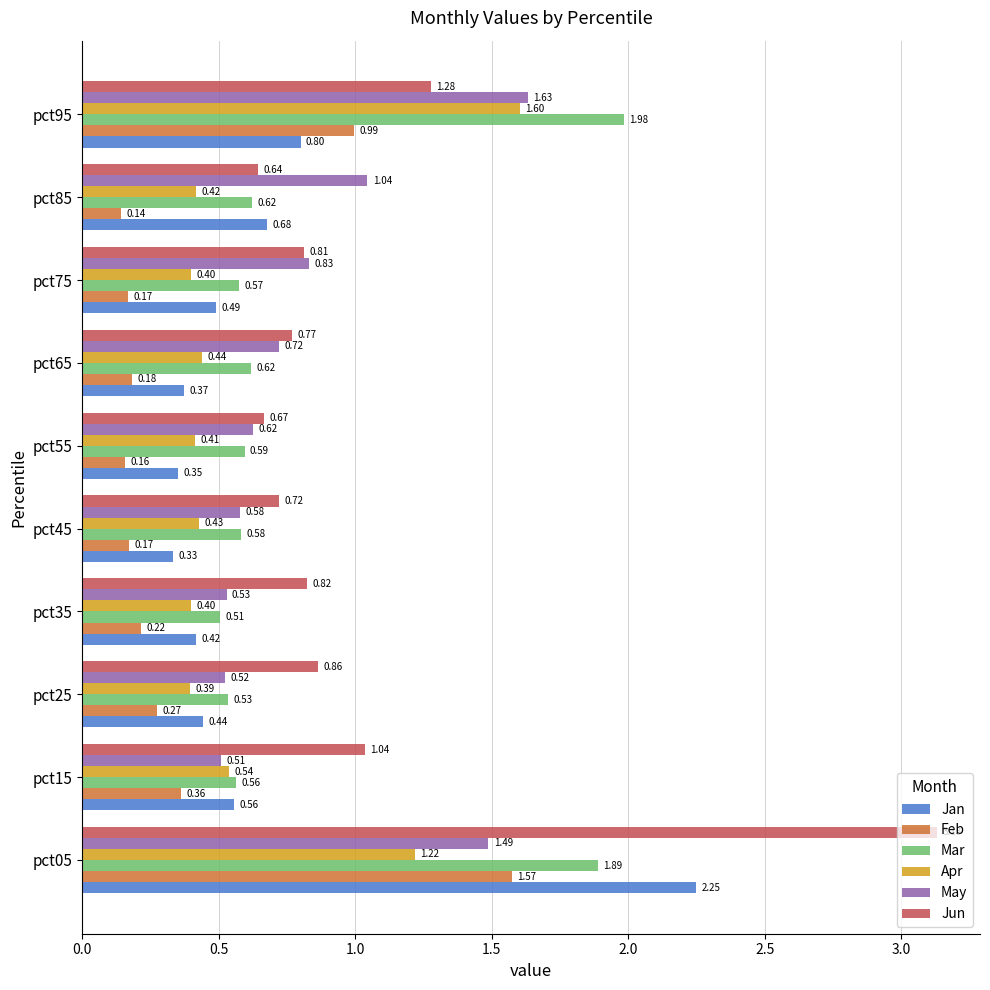

Which series changed the most between pct65 and pct95?

Mar